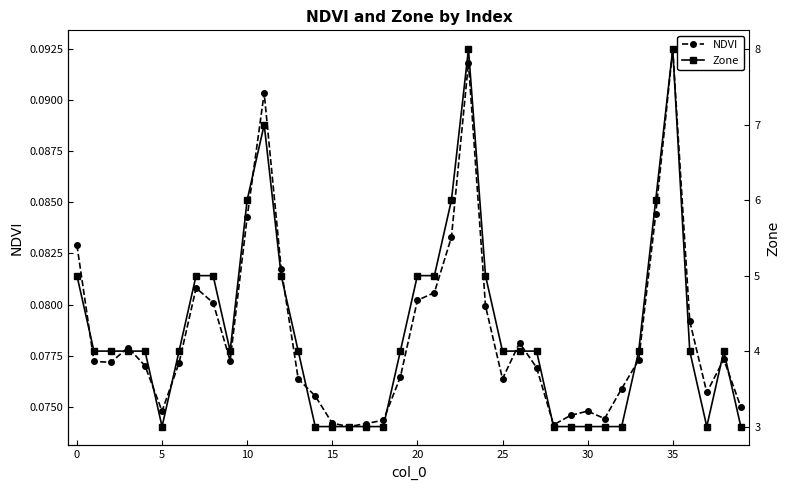

At which label does NDVI reach its peak?

35